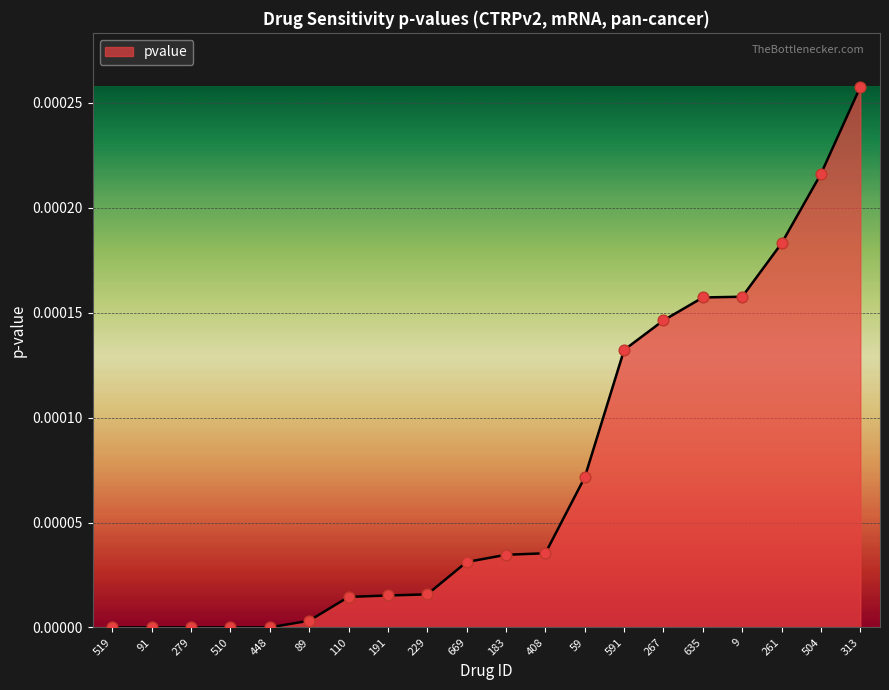

Which has a higher value, 448 or 89?

89